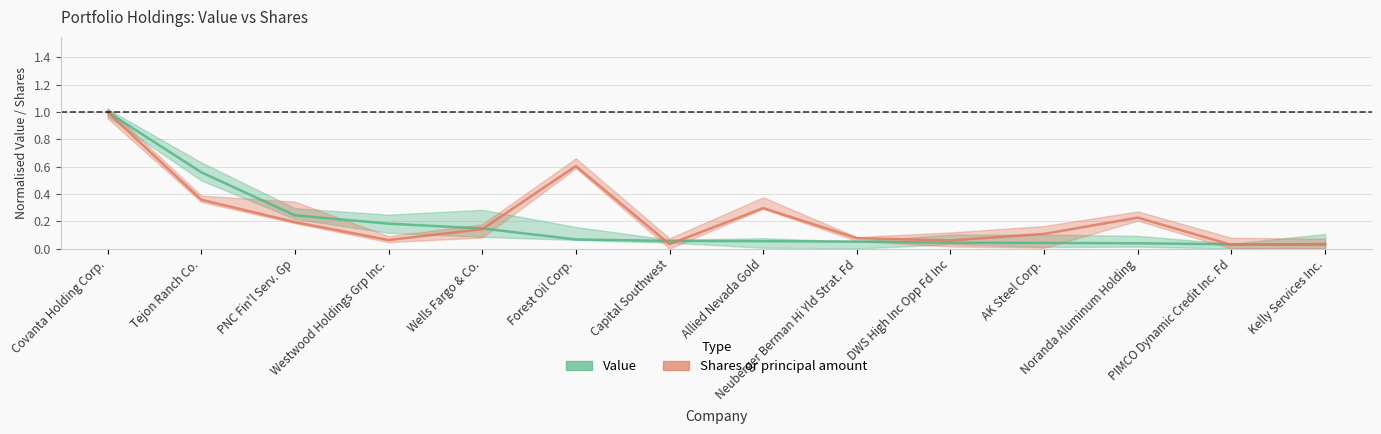

Reading left to right, transcribe all the data shown in this chart.

Value: 1.0	0.6	0.2	0.2	0.1	0.1	0.1	0.1	0.1	0.0	0.0	0.0	0.0	0.0
Shares or principal amount: 1.0	0.4	0.2	0.1	0.1	0.6	0.0	0.3	0.1	0.1	0.1	0.2	0.0	0.0